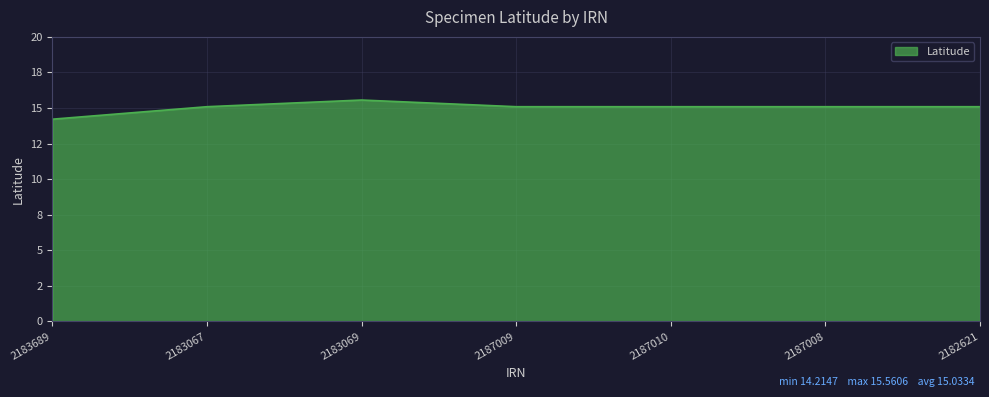

What position from the right is 2187008?

2